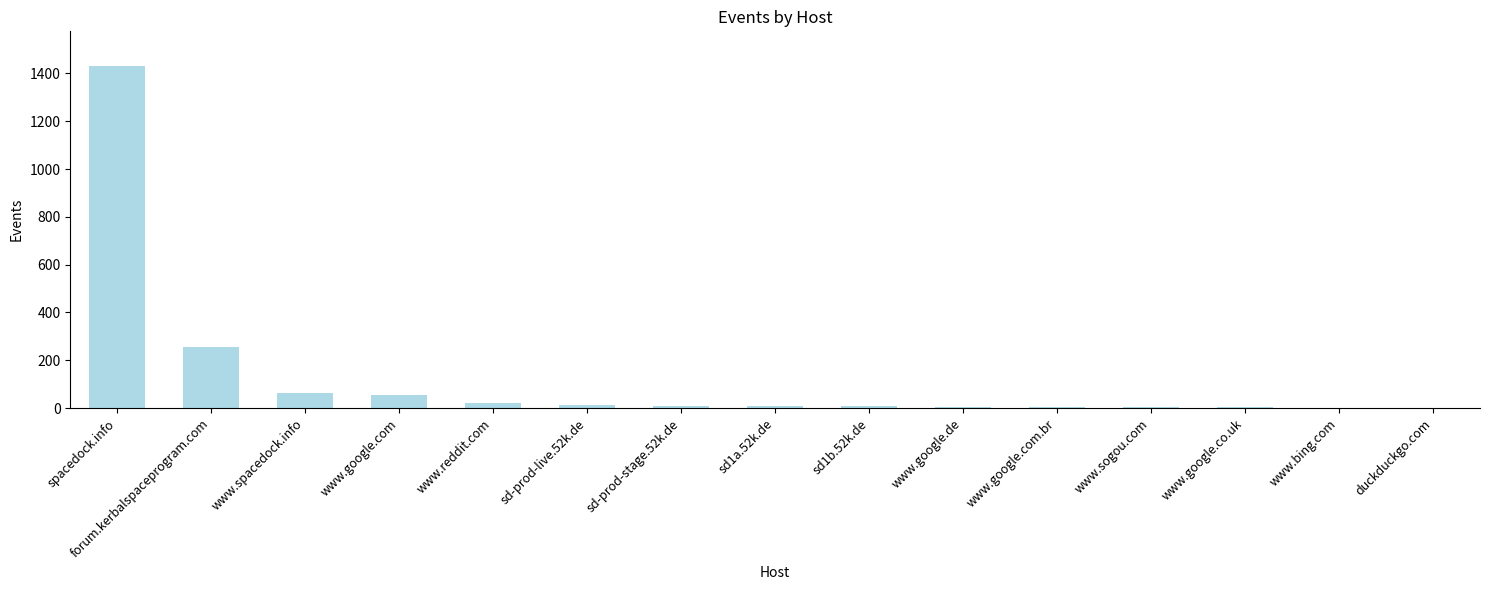

Which category has the highest value across all series?

spacedock.info